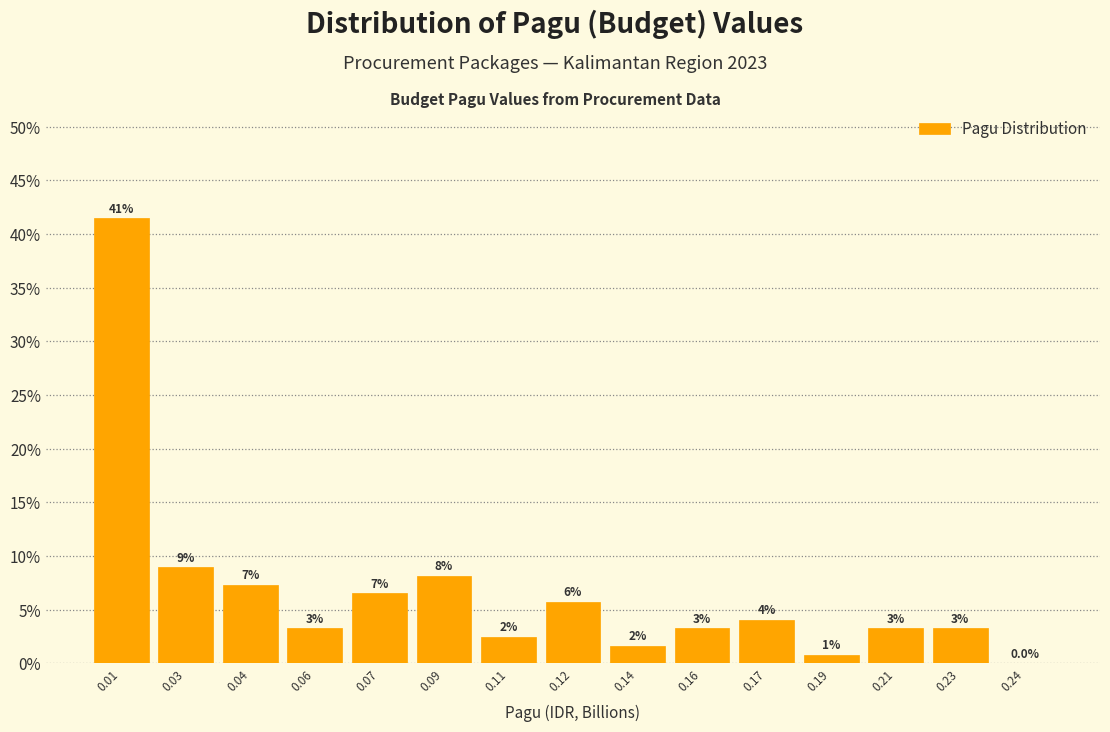

Are the bars horizontal?

No